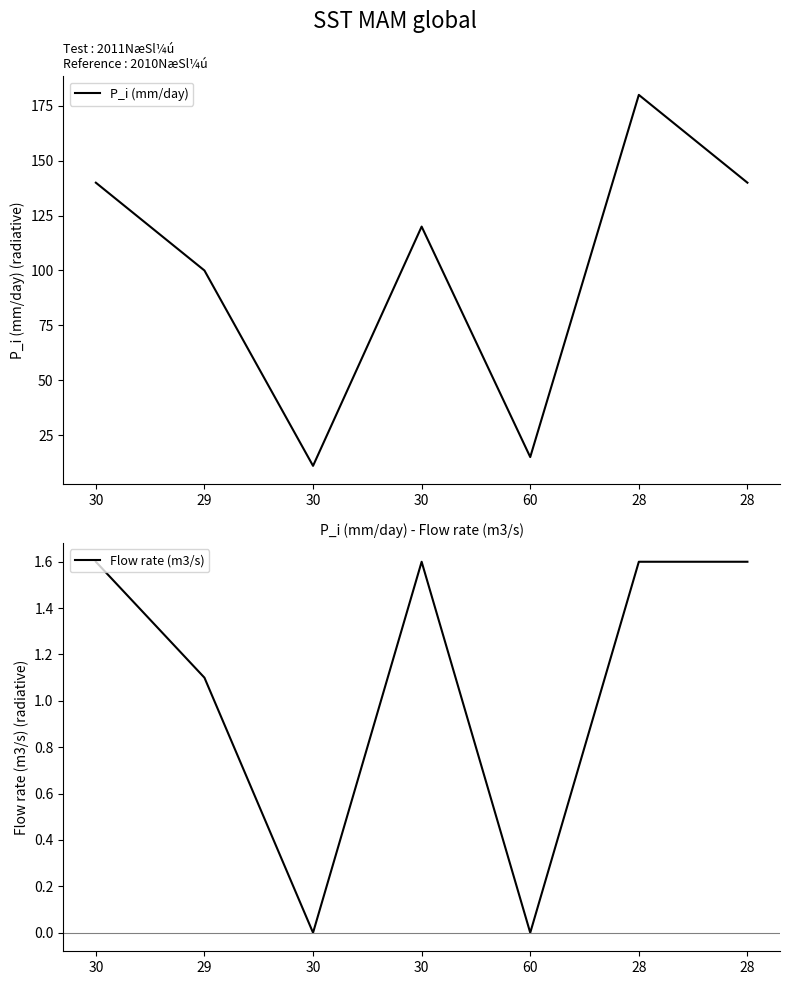

Reading left to right, extract all data points from this chart.

P_i (mm/day): 140.0	100.0	11.0	120.0	15.0	180.0	140.0
Flow rate (m3/s): 1.6	1.1	0.0	1.6	0.0	1.6	1.6